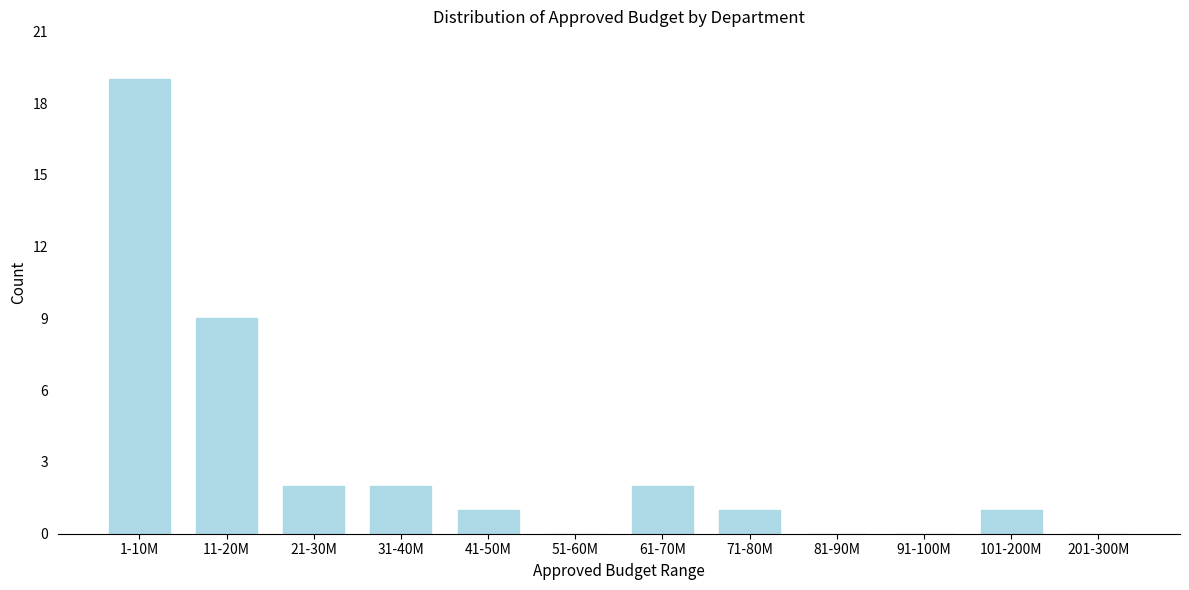

Reading left to right, list all the values displayed in this chart.

1-10M=19	11-20M=9	21-30M=2	31-40M=2	41-50M=1	51-60M=0	61-70M=2	71-80M=1	81-90M=0	91-100M=0	101-200M=1	201-300M=0